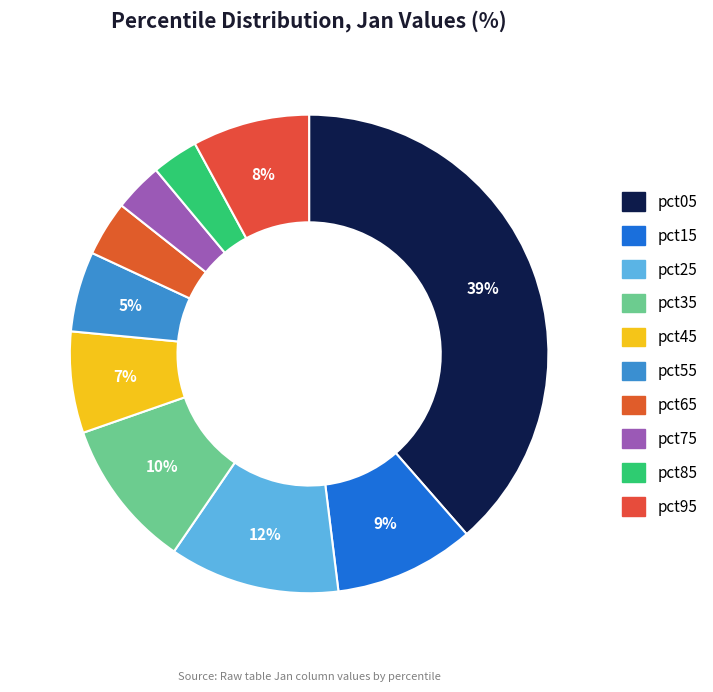

How many slices are in this pie chart?

10